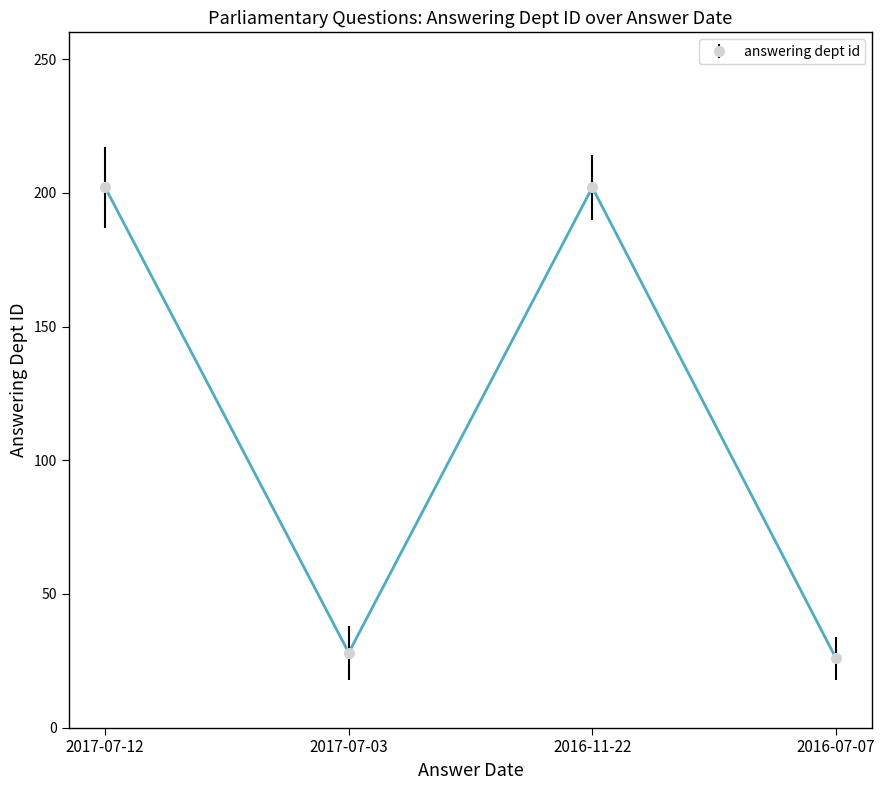

How many interior local peaks (higher than both neighbors) does the data have?

1